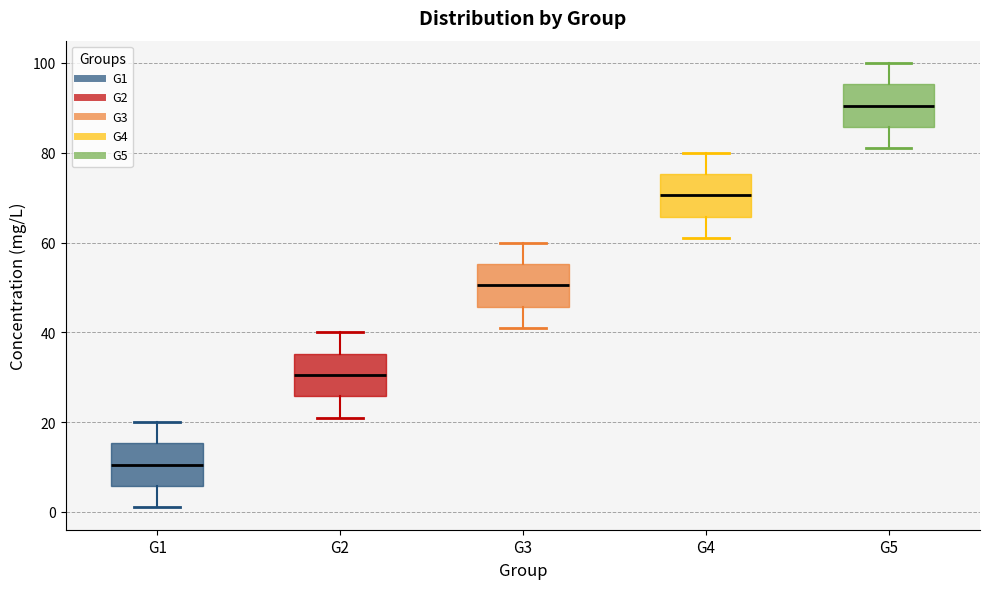

Reading left to right, transcribe this box plot: for each box, give where its median line is, the range the box spans, and where its two whiskers end, as read against the y-axis. The values are not printed on the chart, so give them approximately, as read against the axis.

G1: median 10, box 6 to 16, whiskers 2 to 20
G2: median 30, box 26 to 36, whiskers 22 to 40
G3: median 50, box 46 to 56, whiskers 42 to 60
G4: median 70, box 66 to 76, whiskers 62 to 80
G5: median 90, box 86 to 96, whiskers 82 to 100